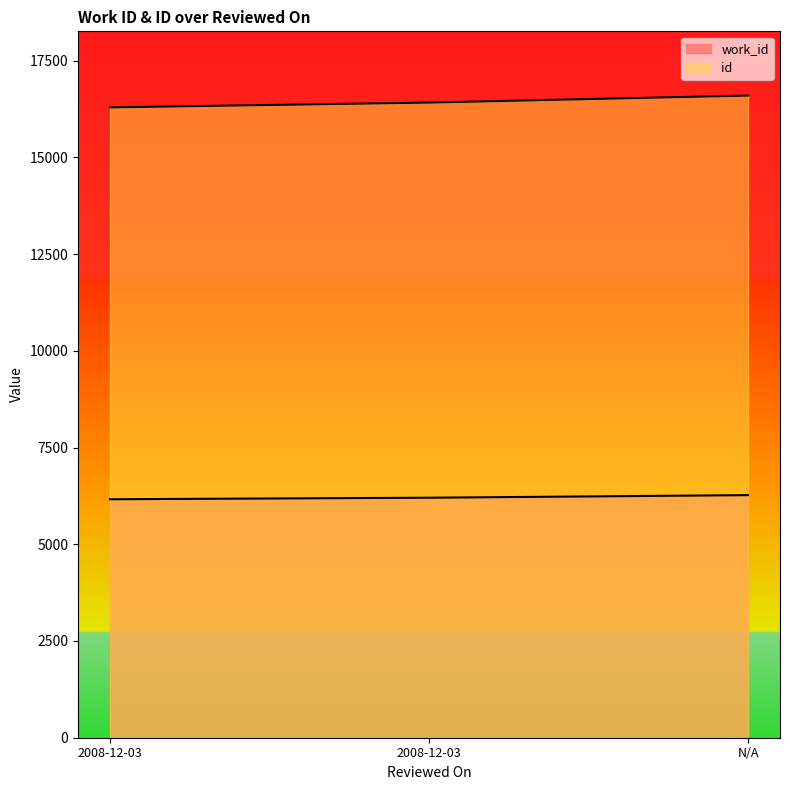

How many data points in work_id are above 6203?

1